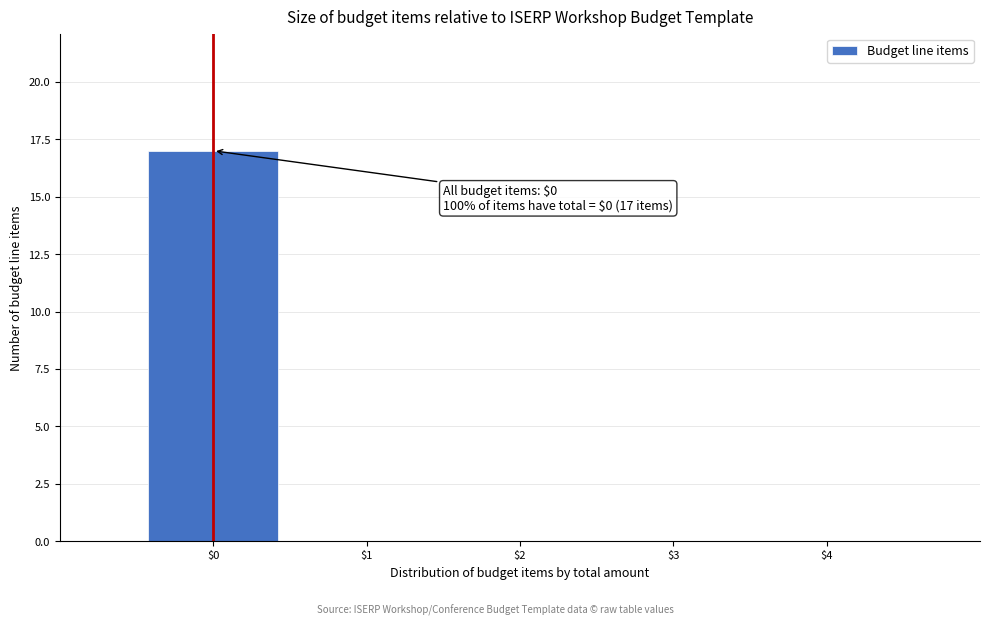

Which range on the x-axis has the tallest bar?

-0.5 to 0.5